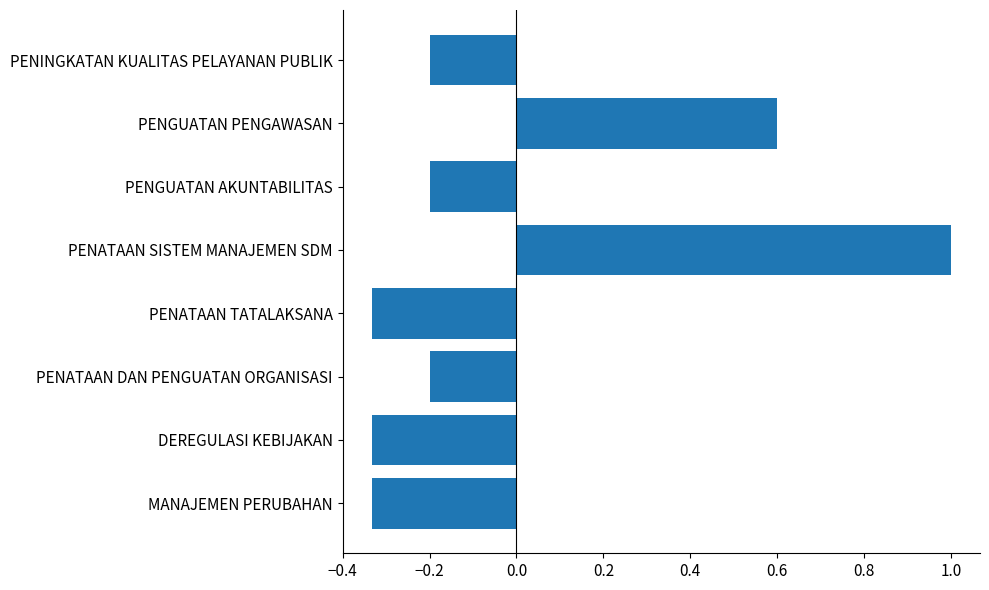

What is the change in value from DEREGULASI KEBIJAKAN to PENATAAN DAN PENGUATAN ORGANISASI?

+0.1